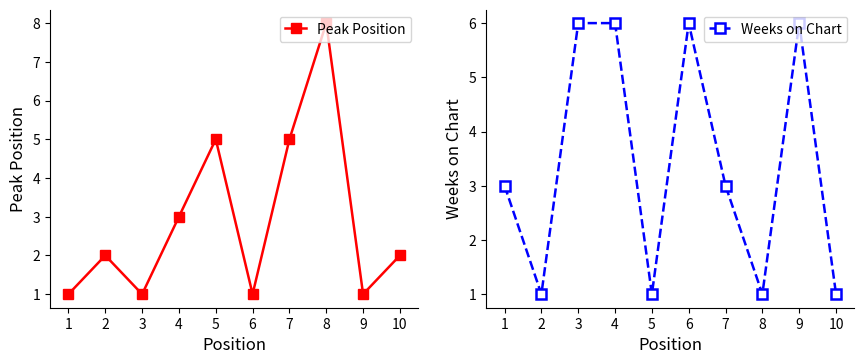

Where is the first local maximum for Peak Position?

2